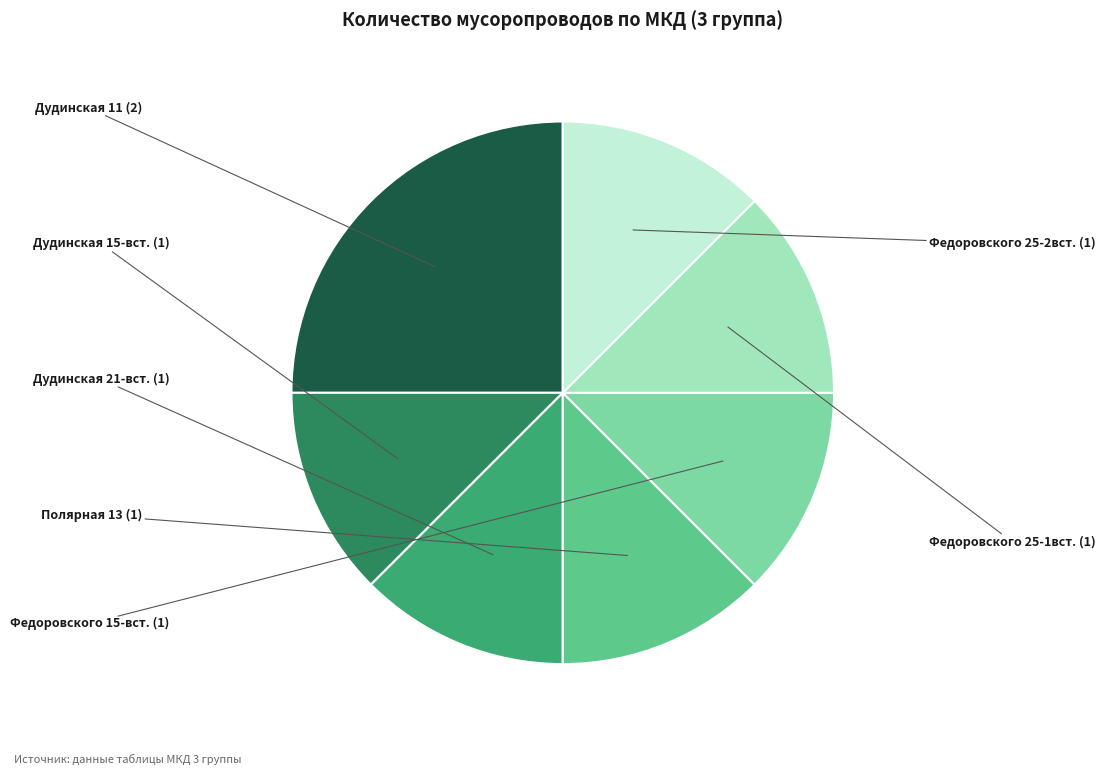

Does any single category account for the majority?

No